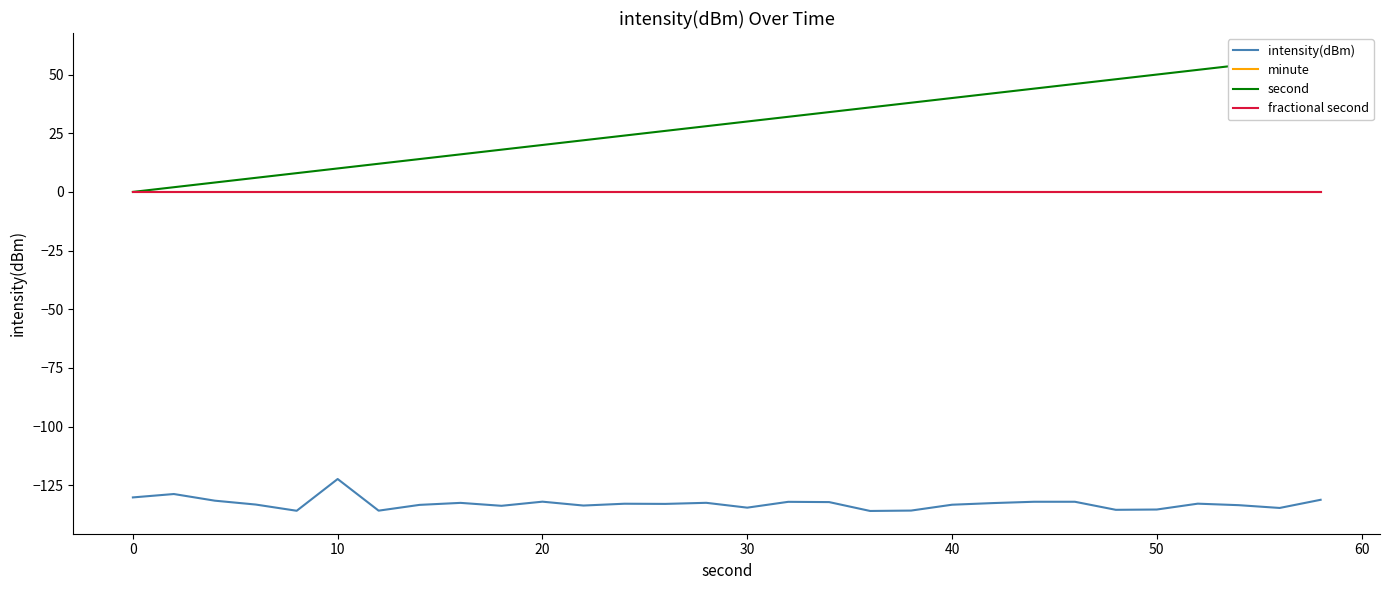

How many distinct data groups are displayed?

4